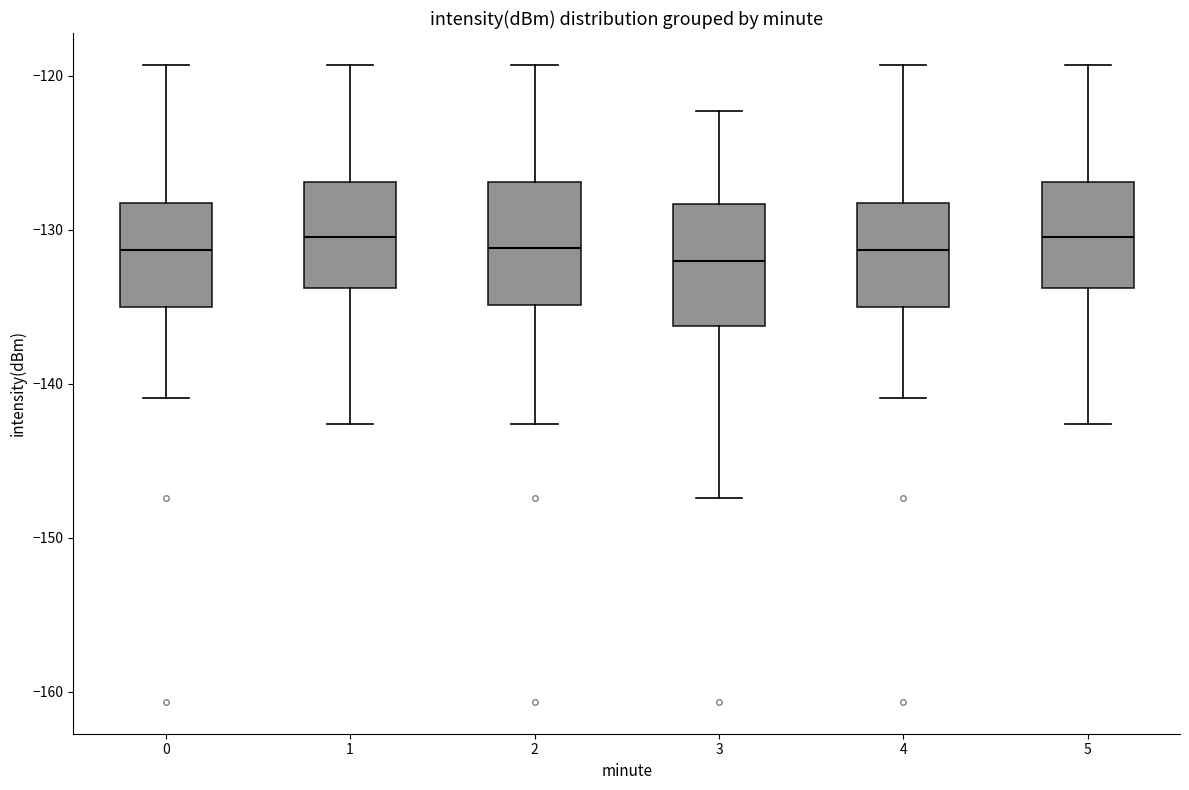

Reading left to right, transcribe this box plot: for each box, give where its median line is, the range the box spans, and where its two whiskers end, as read against the y-axis. The values are not printed on the chart, so give them approximately, as read against the axis.

0: median -131, box -135 to -128, whiskers -141 to -119
1: median -130, box -134 to -127, whiskers -143 to -119
2: median -131, box -135 to -127, whiskers -143 to -119
3: median -132, box -136 to -128, whiskers -147 to -122
4: median -131, box -135 to -128, whiskers -141 to -119
5: median -130, box -134 to -127, whiskers -143 to -119